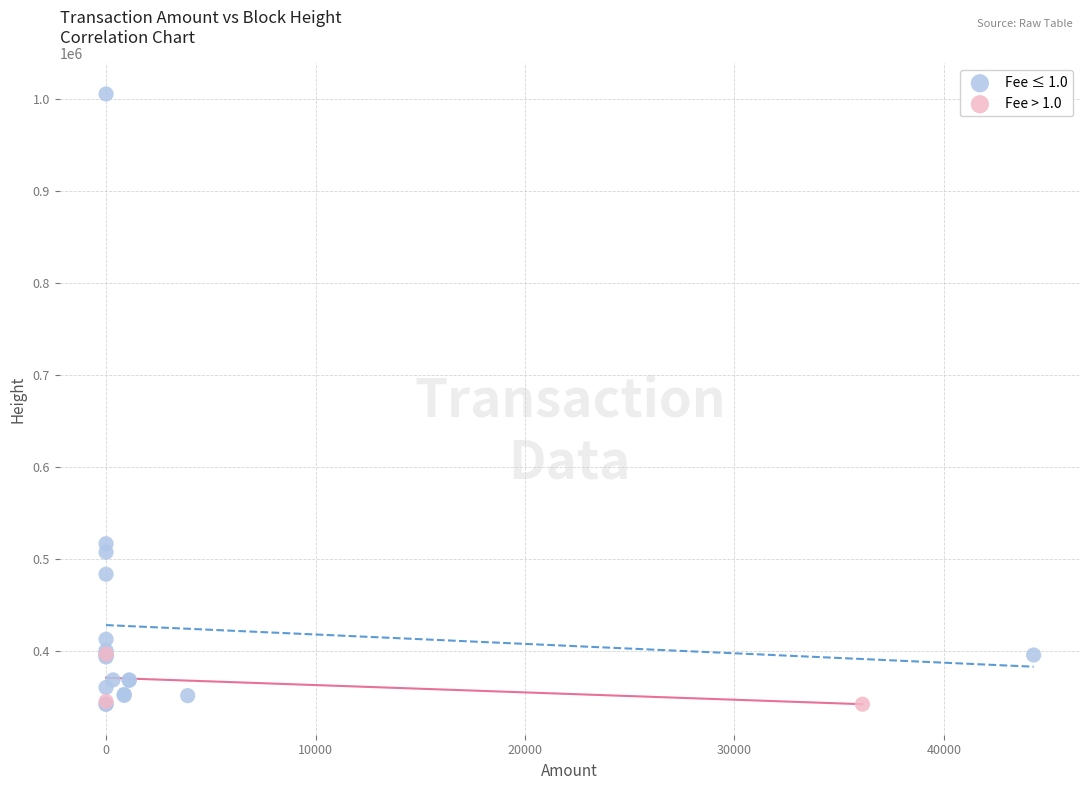

What are all the series names shown in the legend?

Fee ≤ 1.0, Fee > 1.0